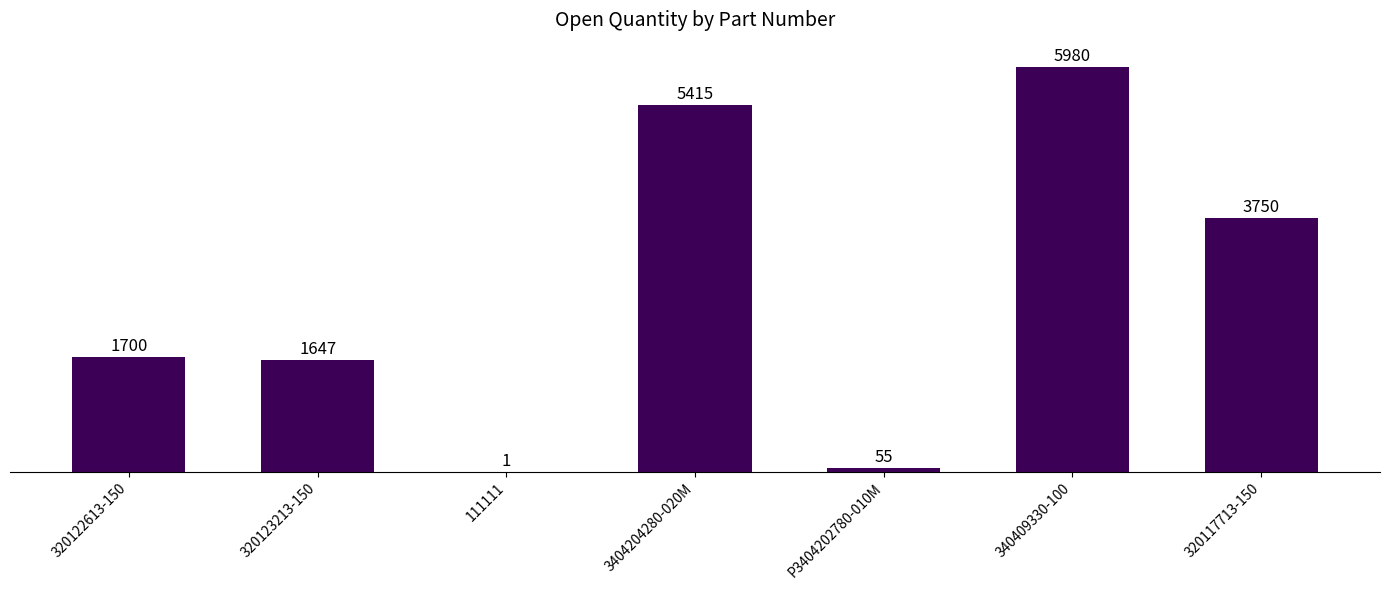

Between 340409330-100 and 320117713-150, which is larger?

340409330-100